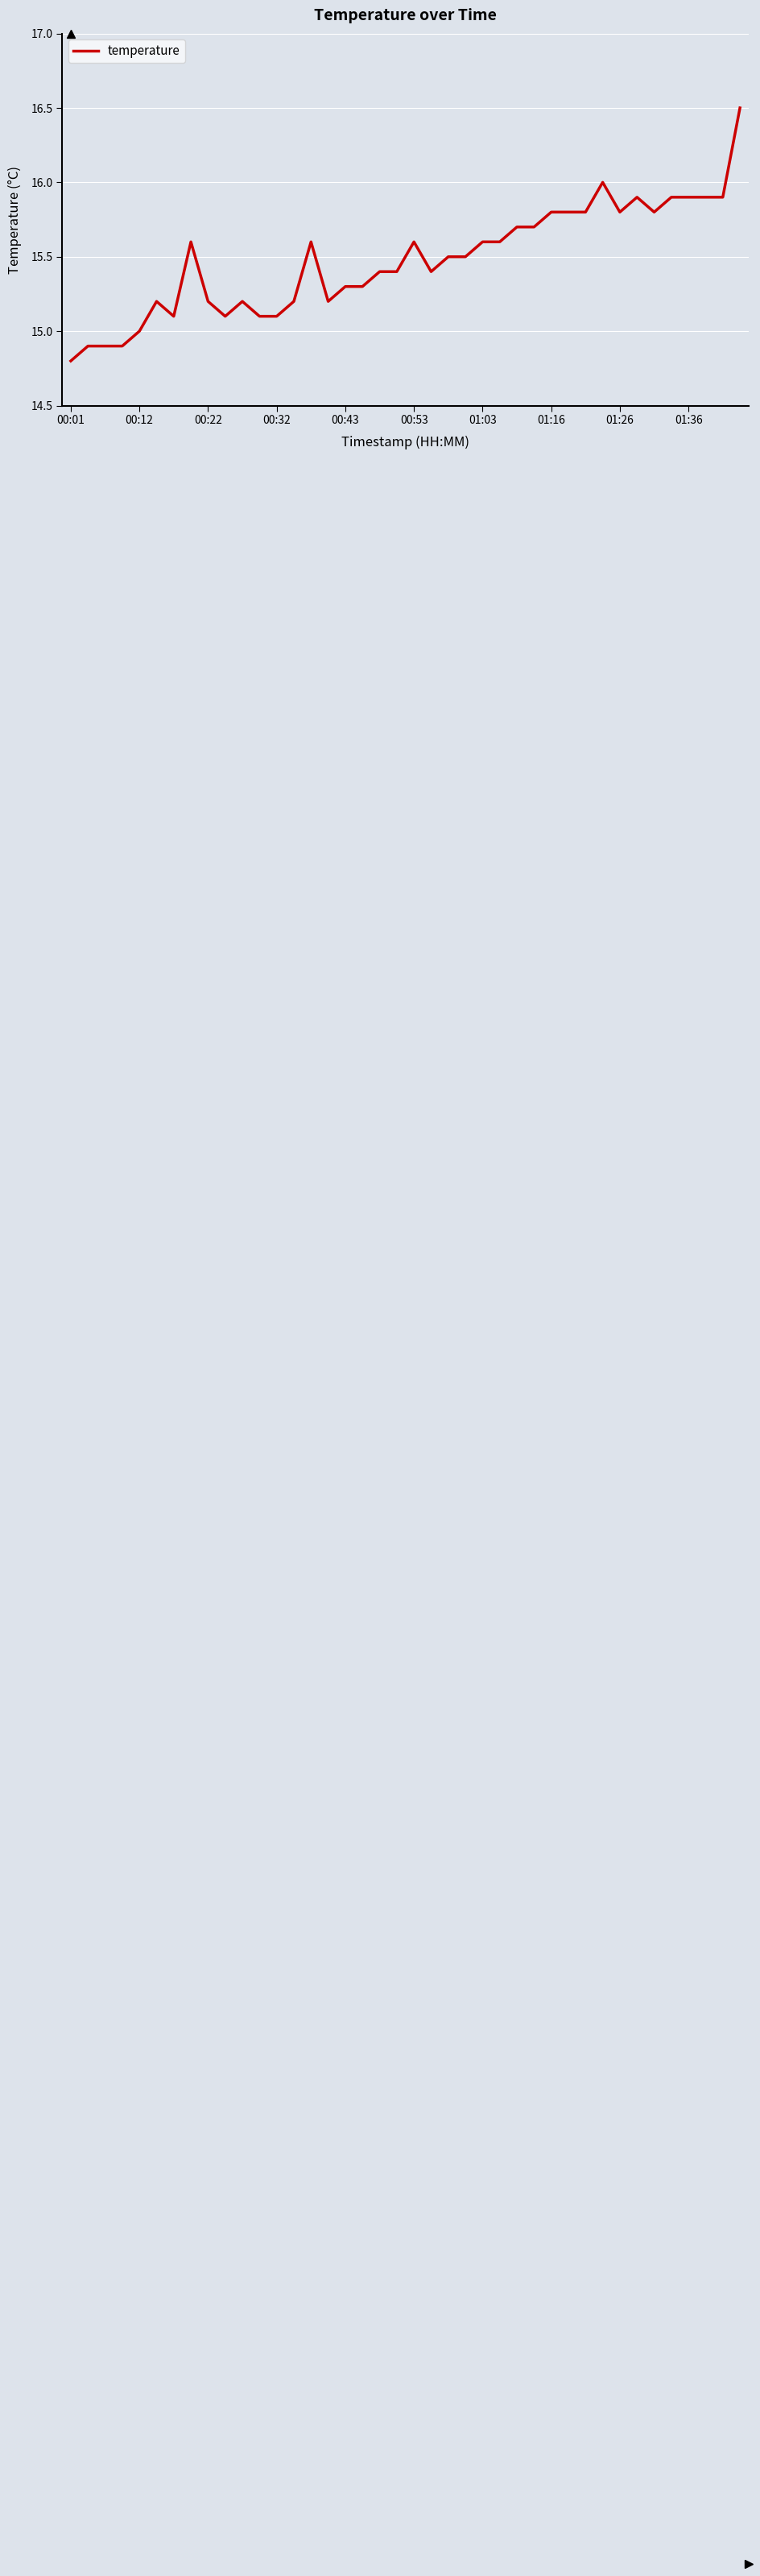

What is the average value?

15.5